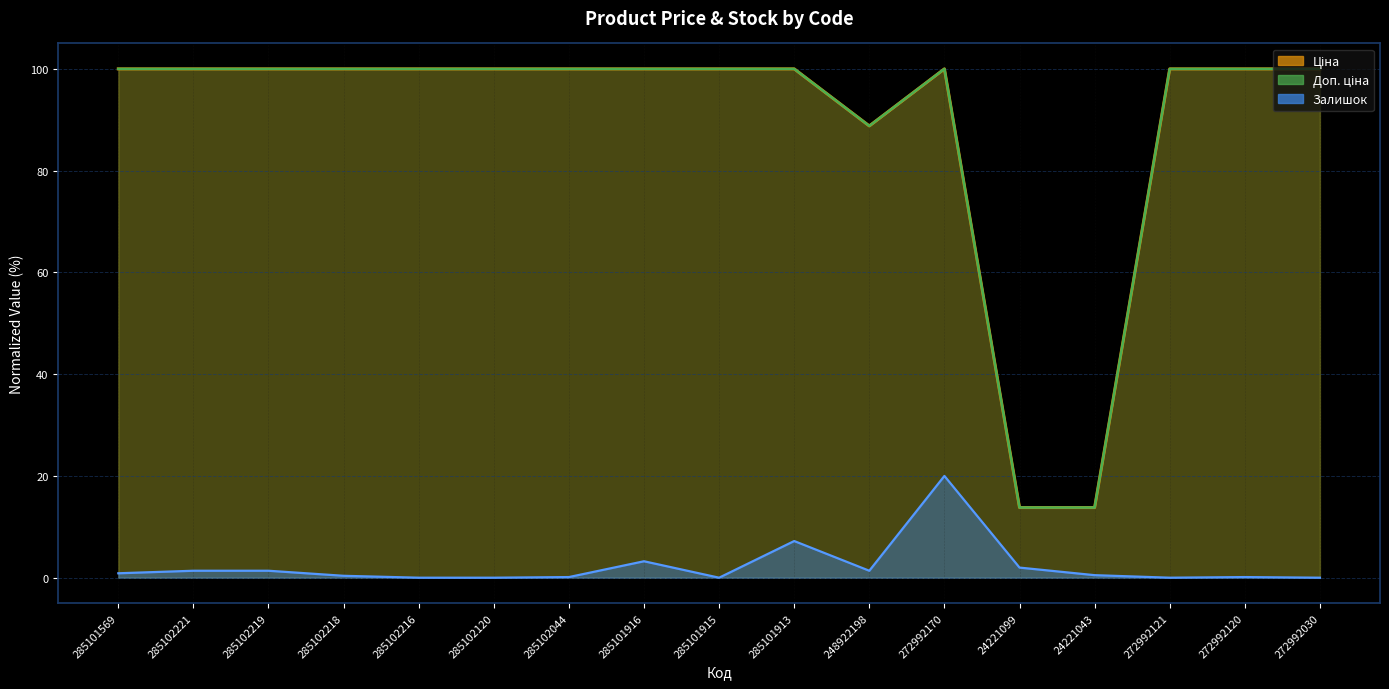

True or false: Залишок has more than 0 points higher than both neighbors.

True